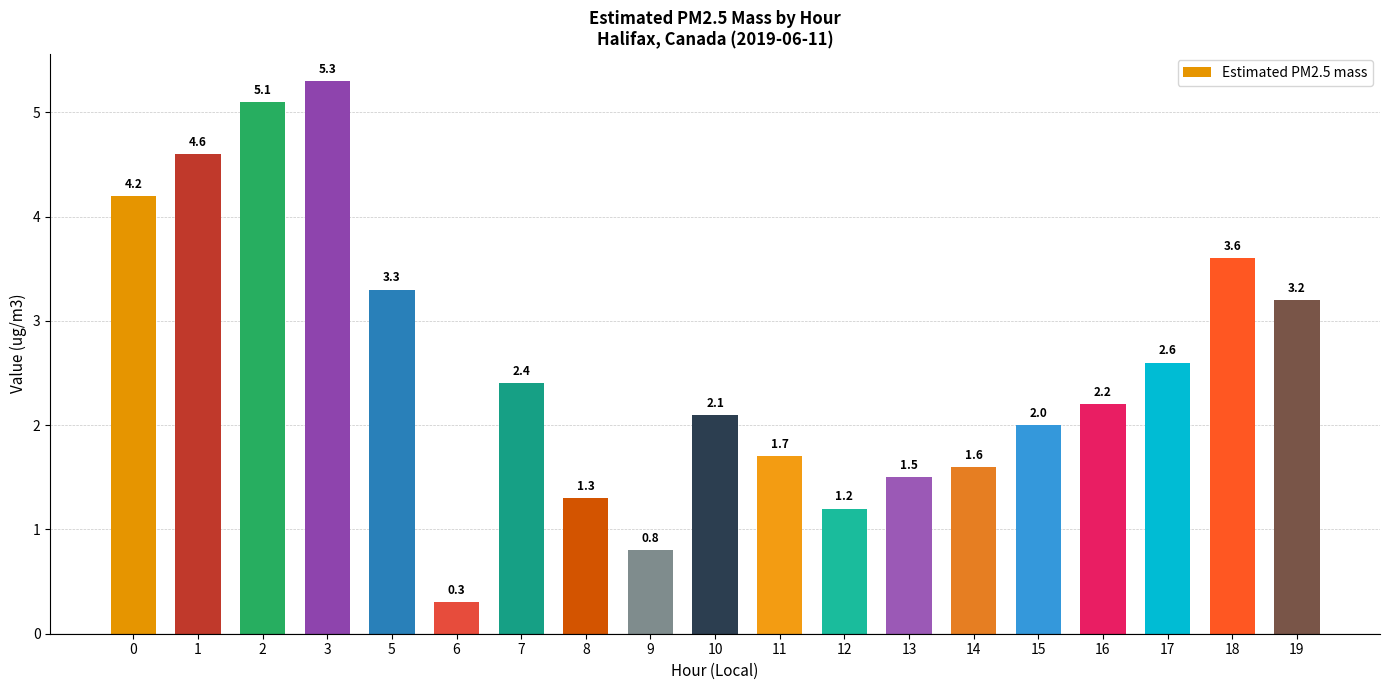

What is the sum of all values?

49.0